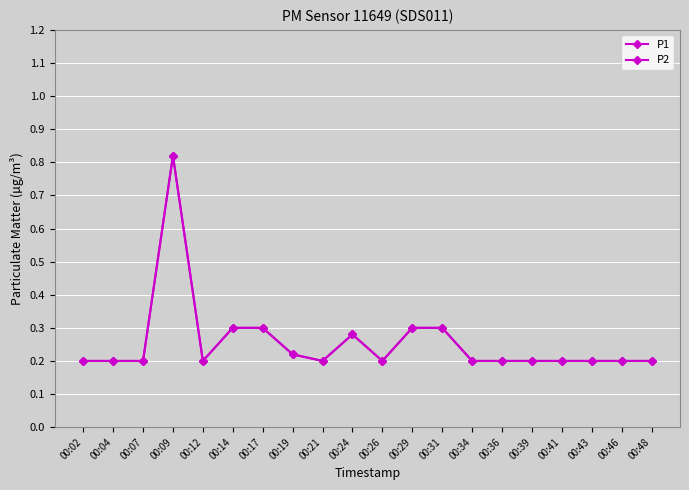

How many interior local valleys does the P1 series have?

3